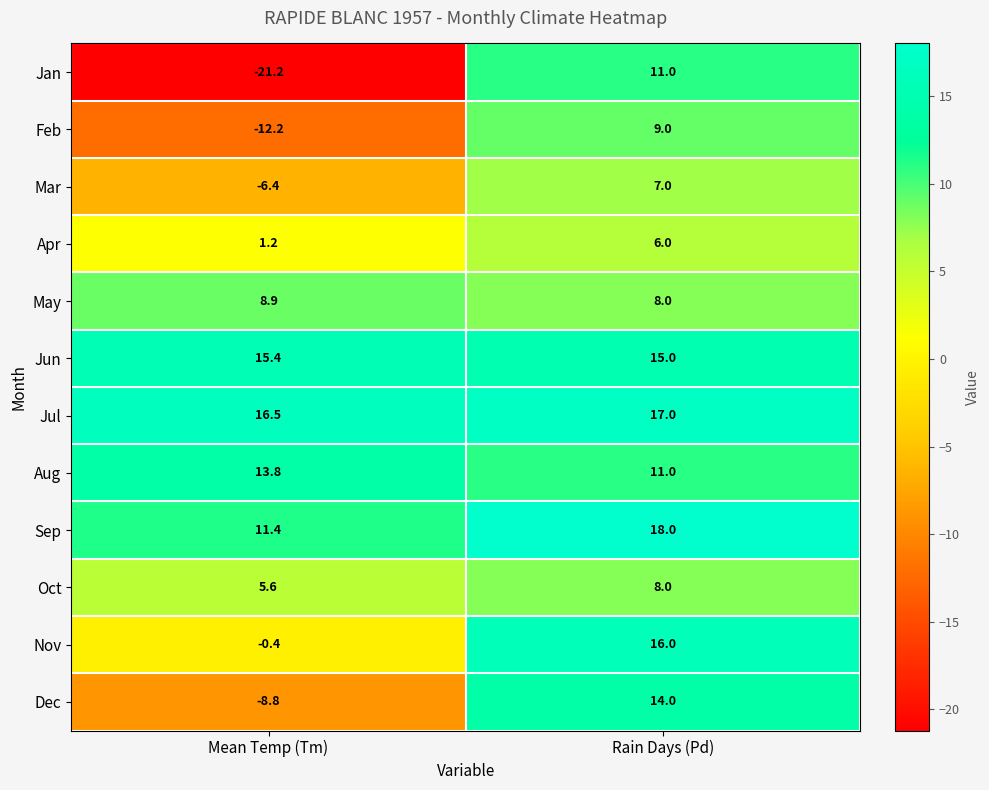

What is the total value across all series at Rain Days (Pd)?

140.0